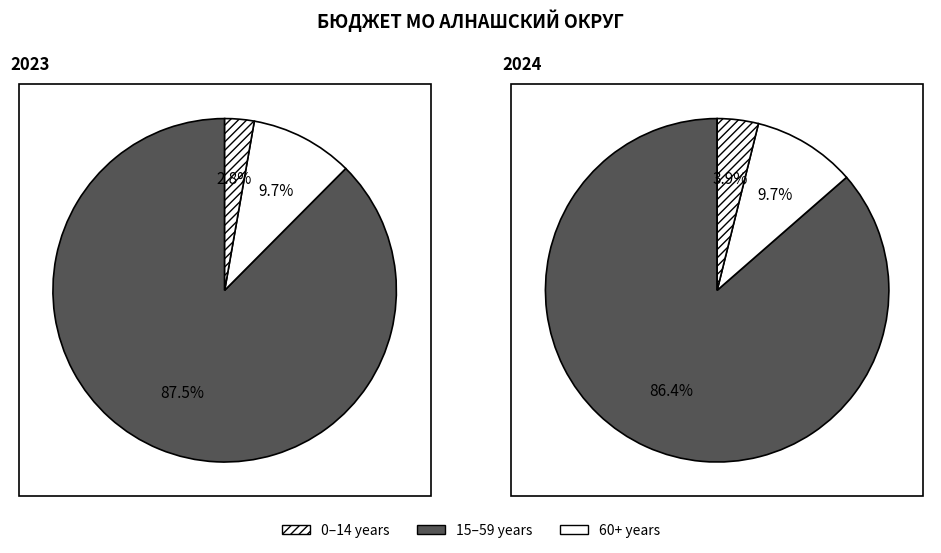

True or false: Обеспечение безопасности accounts for 11% of the total.

False